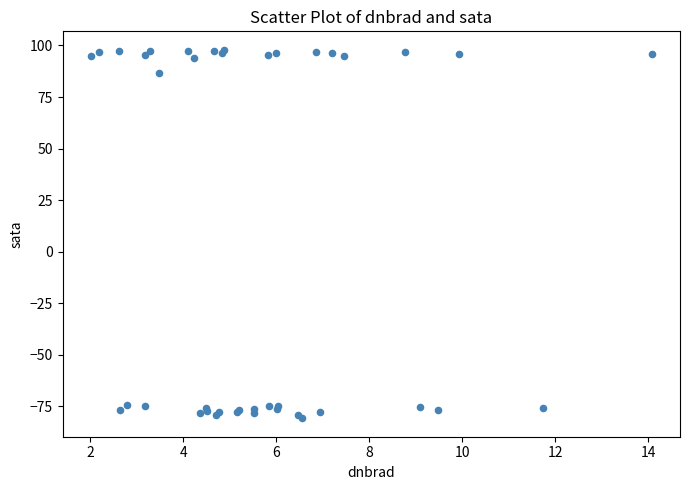

What Y value in the scatter plot is closest to 8?

86.8